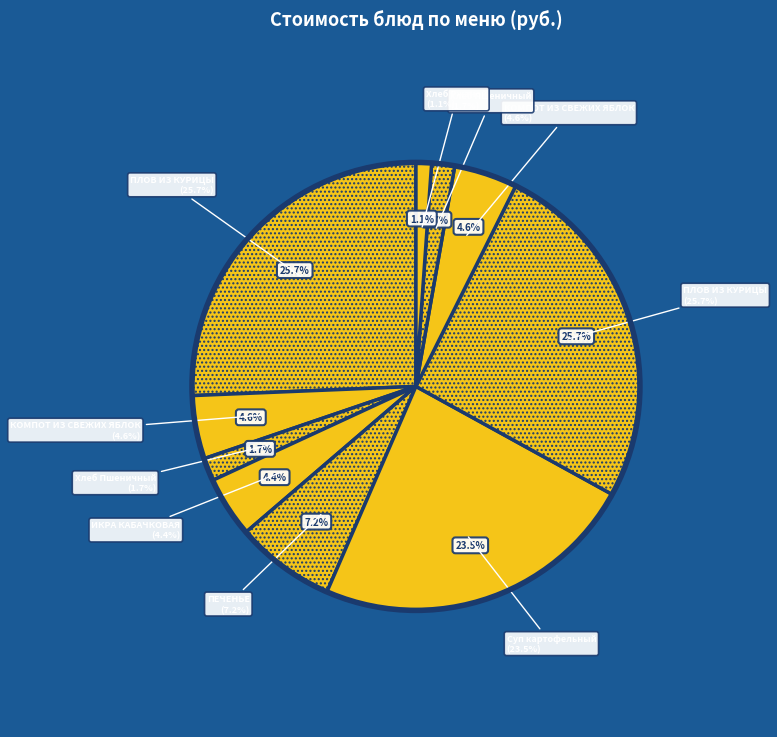

How many segments does this pie chart have?

10